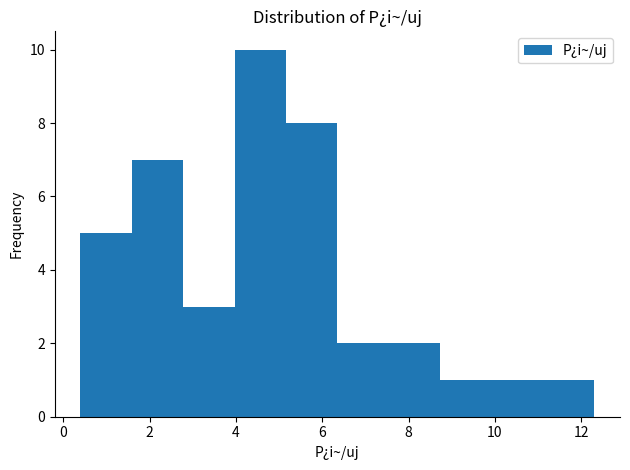

Reading left to right, transcribe this chart: for each bar, give the range it covers on the x-axis and its height. Neither the bar edges nor the heights are printed on the chart, so give them approximately, as read against the axes.

0.4 to 1.6: 5
1.6 to 2.8: 7
2.8 to 4.0: 3
4.0 to 5.2: 10
5.2 to 6.4: 8
6.4 to 7.6: 2
7.6 to 8.8: 2
8.8 to 10.0: 1
10.0 to 11.2: 1
11.2 to 12.4: 1